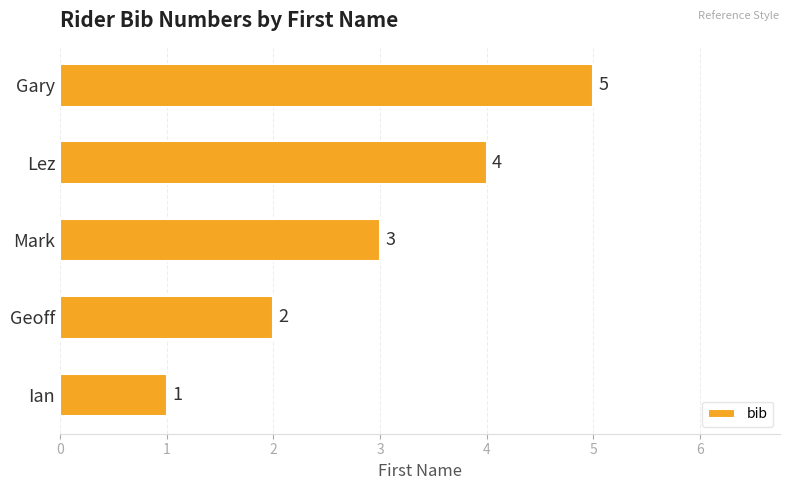

List the labels in order of value, smallest first.

Ian, Geoff, Mark, Lez, Gary